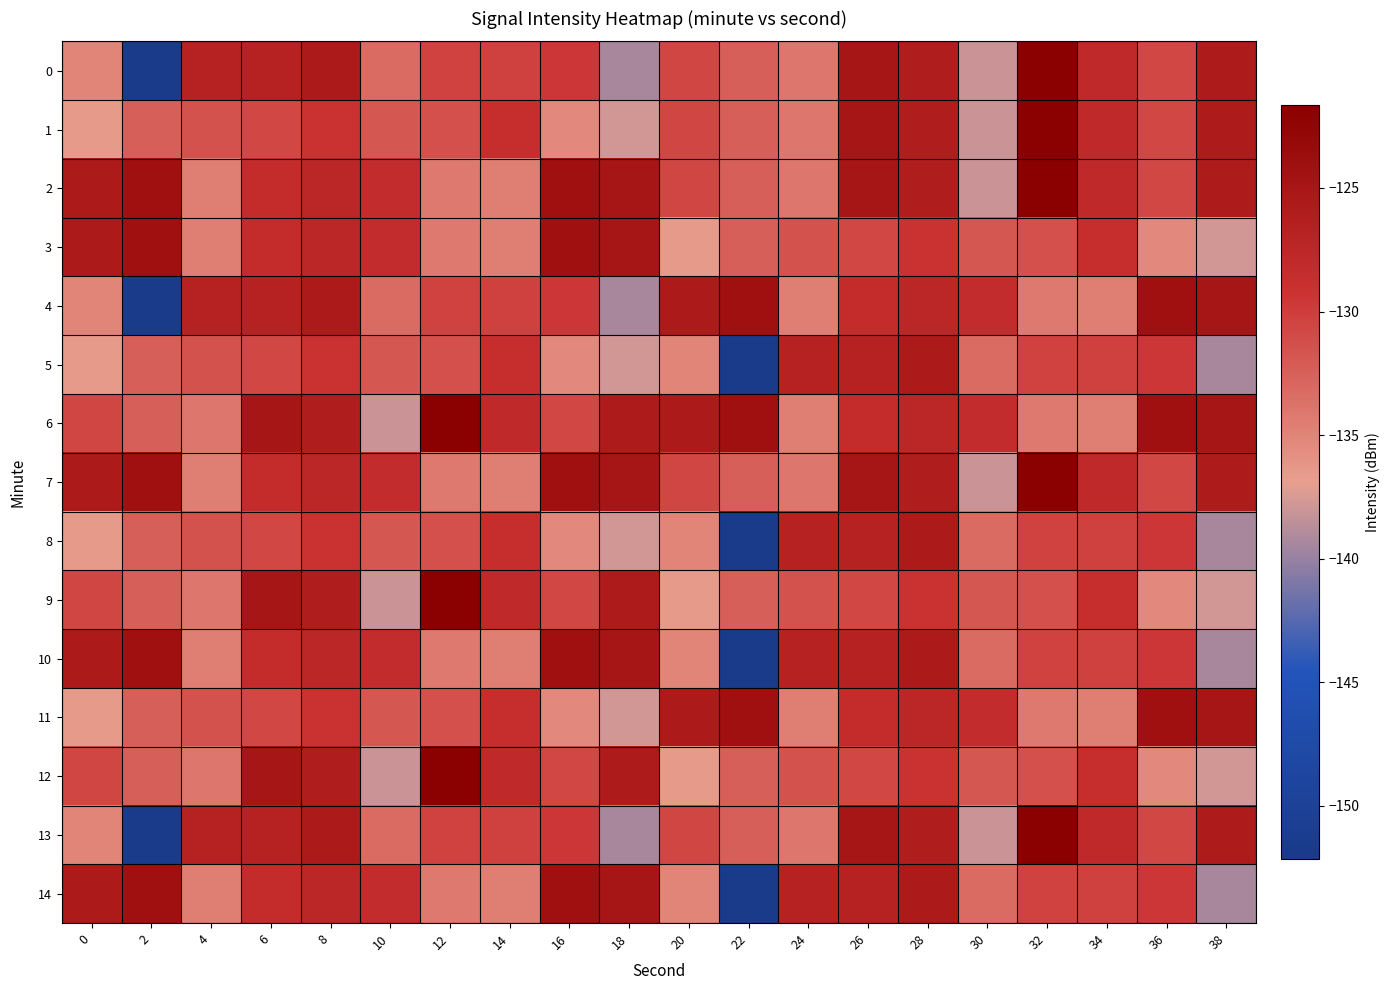

List the series in order of their peak value, lowest first.

5, 8, 3, 4, 10, 11, 14, 0, 1, 2, 6, 7, 9, 12, 13